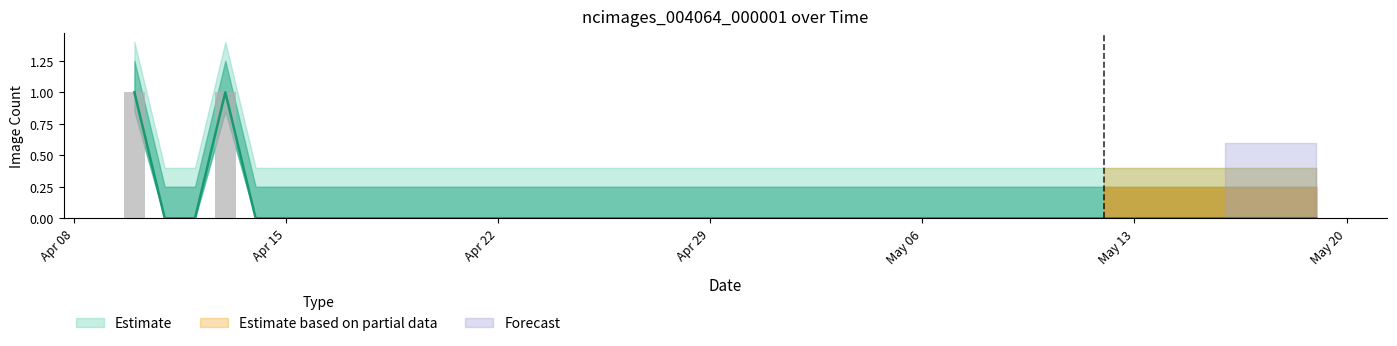

What is the difference between the second highest and second lowest values?

1